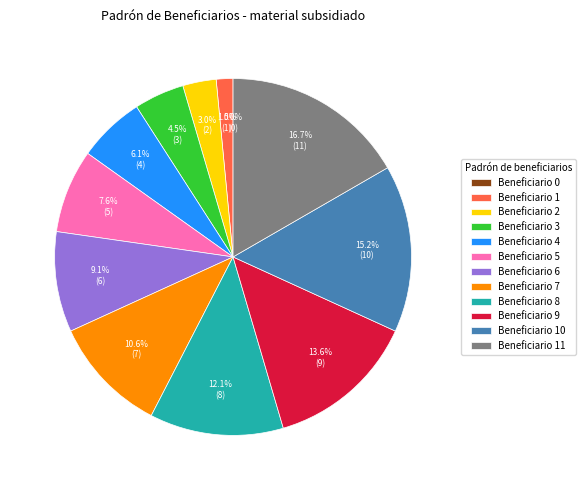

To the nearest percent, what portion does 5 represent?

8%